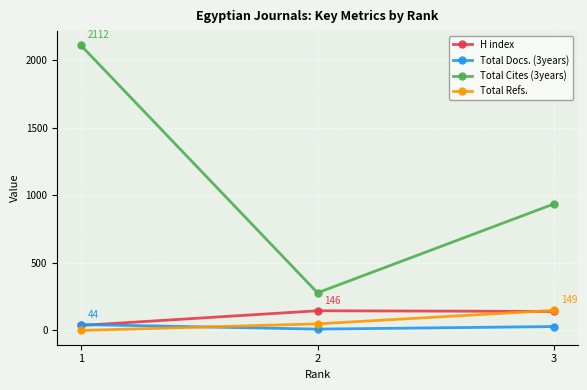

How many data points in Total Cites (3years) are less than 938?

1